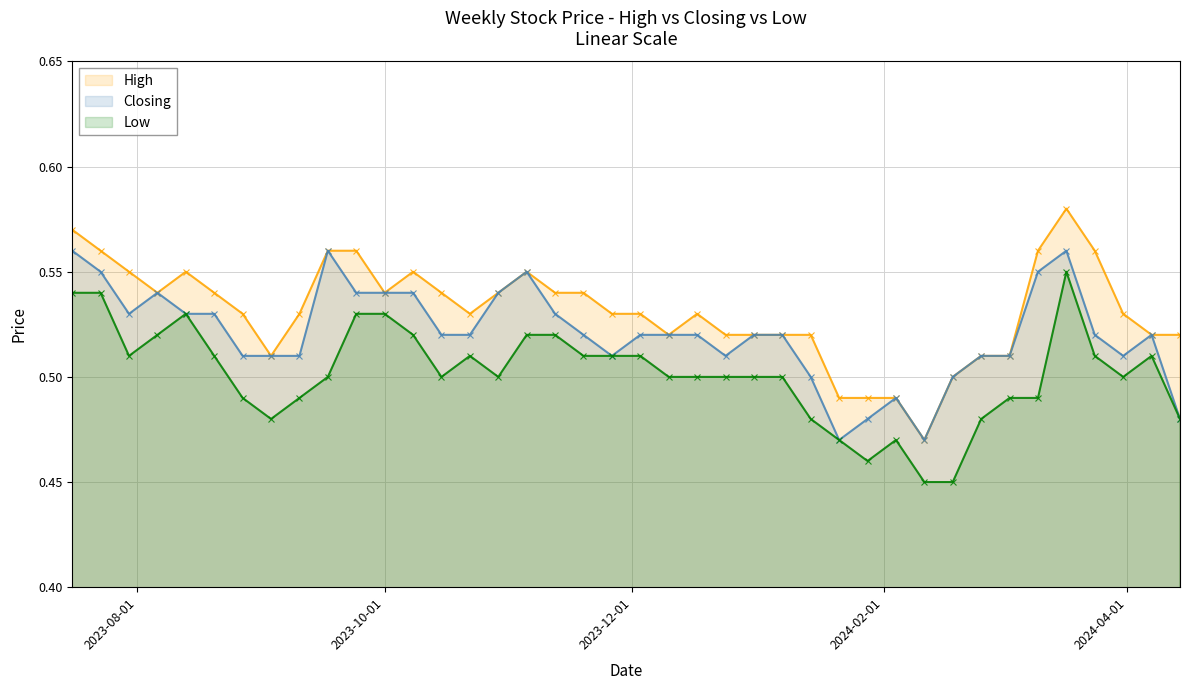

How many data points does each series have?

40